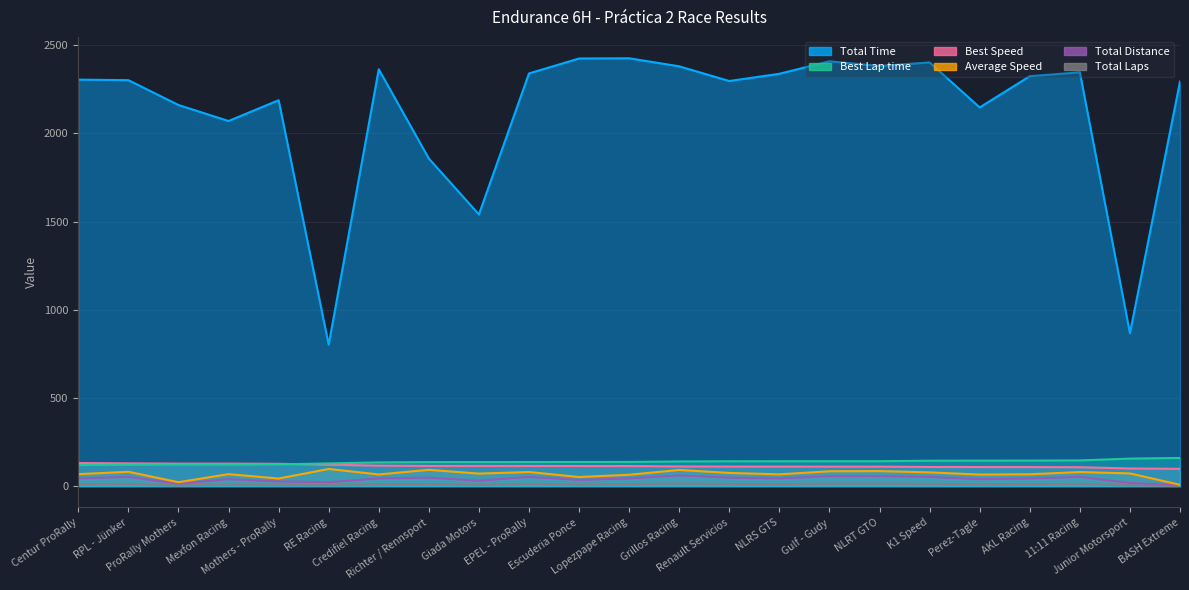

What is the minimum value shown in the chart?

1.0